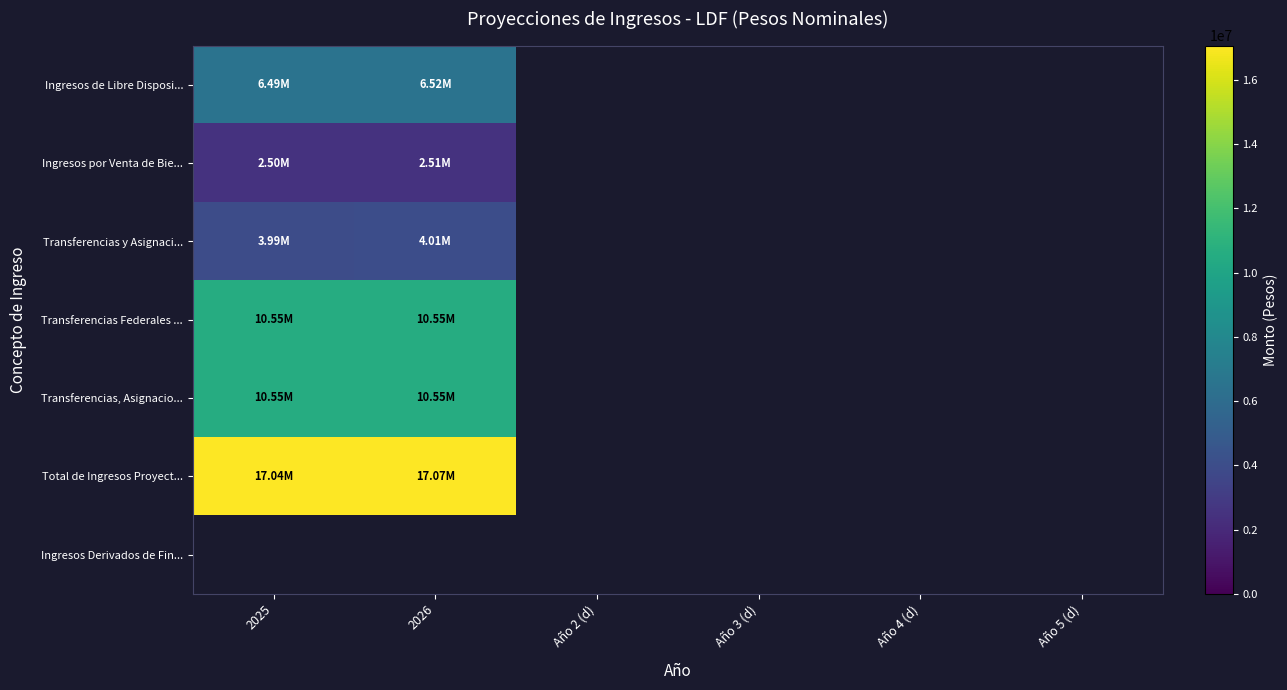

At which label is Total de Ingresos Proyect... closest to 17051329?

2025